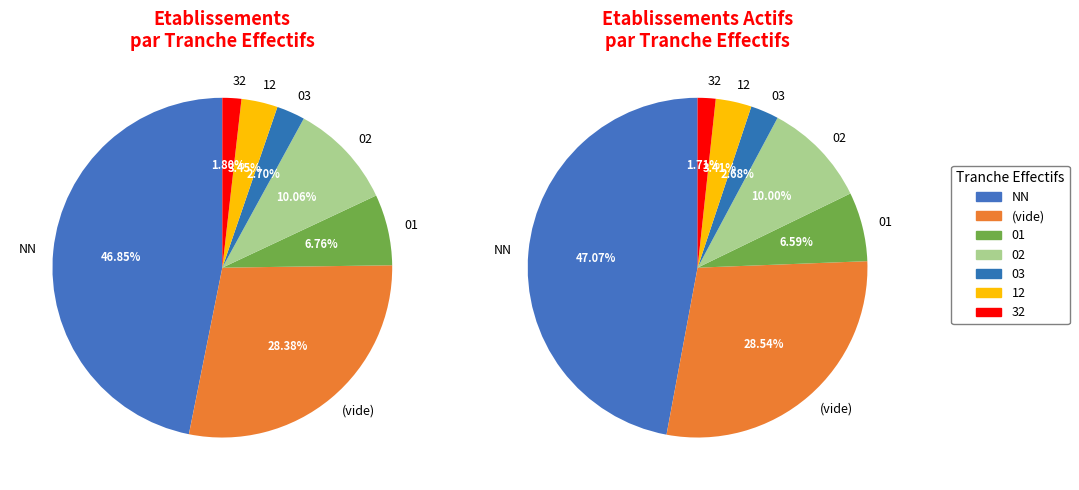

To the nearest percent, what is the average slice percentage?

14%